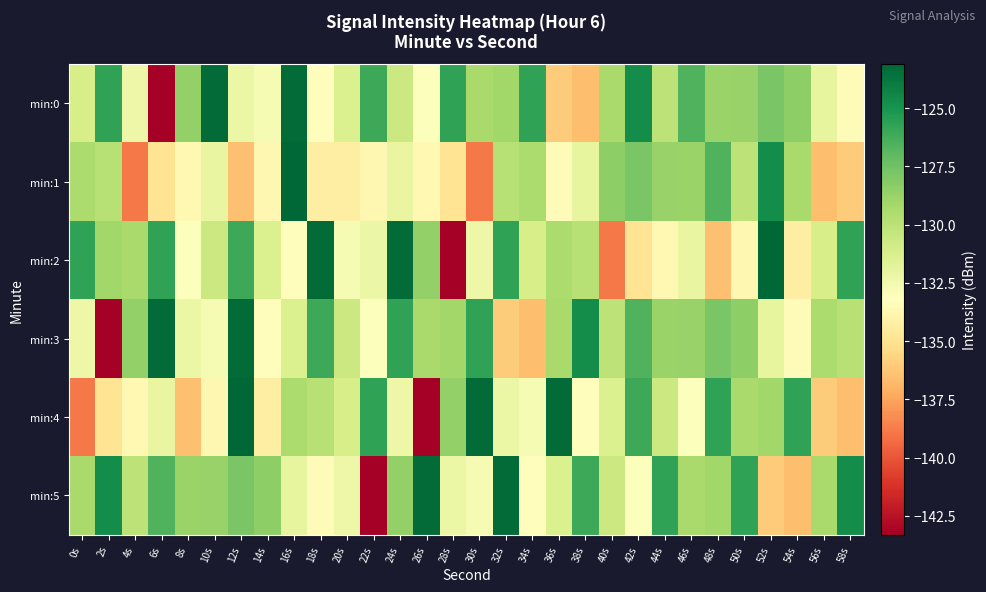

Reading right to left, what are all the values shown in this chart?

min:0: 58s=-133.4	56s=-132.0	54s=-128.4	52s=-127.8	50s=-128.7	48s=-128.8	46s=-126.6	44s=-130.1	42s=-124.7	40s=-129.3	38s=-136.5	36s=-136.0	34s=-125.8	32s=-129.1	30s=-129.3	28s=-125.7	26s=-133.1	24s=-130.6	22s=-126.0	20s=-131.3	18s=-133.3	16s=-123.3	14s=-132.8	12s=-132.2	10s=-123.3	8s=-128.6	6s=-143.3	4s=-132.3	2s=-125.8	0s=-131.1
min:1: 58s=-136.0	56s=-136.5	54s=-129.3	52s=-124.7	50s=-130.1	48s=-126.6	46s=-128.8	44s=-128.7	42s=-127.8	40s=-128.4	38s=-132.0	36s=-133.4	34s=-129.5	32s=-129.8	30s=-138.8	28s=-134.9	26s=-133.6	24s=-132.1	22s=-133.7	20s=-134.3	18s=-134.3	16s=-123.1	14s=-133.7	12s=-136.5	10s=-132.1	8s=-133.6	6s=-134.9	4s=-138.8	2s=-129.8	0s=-129.5
min:2: 58s=-125.8	56s=-131.1	54s=-134.3	52s=-123.1	50s=-133.7	48s=-136.5	46s=-132.1	44s=-133.6	42s=-134.9	40s=-138.8	38s=-129.8	36s=-129.5	34s=-131.1	32s=-125.8	30s=-132.3	28s=-143.3	26s=-128.6	24s=-123.3	22s=-132.2	20s=-132.8	18s=-123.3	16s=-133.3	14s=-131.3	12s=-126.0	10s=-130.6	8s=-133.1	6s=-125.7	4s=-129.3	2s=-129.1	0s=-125.8
min:3: 58s=-129.8	56s=-129.5	54s=-133.4	52s=-132.0	50s=-128.4	48s=-127.8	46s=-128.7	44s=-128.8	42s=-126.6	40s=-130.1	38s=-124.7	36s=-129.3	34s=-136.5	32s=-136.0	30s=-125.8	28s=-129.1	26s=-129.3	24s=-125.7	22s=-133.1	20s=-130.6	18s=-126.0	16s=-131.3	14s=-133.3	12s=-123.3	10s=-132.8	8s=-132.2	6s=-123.3	4s=-128.6	2s=-143.3	0s=-132.3
min:4: 58s=-136.5	56s=-136.0	54s=-125.8	52s=-129.1	50s=-129.3	48s=-125.7	46s=-133.1	44s=-130.6	42s=-126.0	40s=-131.3	38s=-133.3	36s=-123.3	34s=-132.8	32s=-132.2	30s=-123.3	28s=-128.6	26s=-143.3	24s=-132.3	22s=-125.8	20s=-131.1	18s=-129.8	16s=-129.5	14s=-134.3	12s=-123.1	10s=-133.7	8s=-136.5	6s=-132.1	4s=-133.6	2s=-134.9	0s=-138.8
min:5: 58s=-124.7	56s=-129.3	54s=-136.5	52s=-136.0	50s=-125.8	48s=-129.1	46s=-129.3	44s=-125.7	42s=-133.1	40s=-130.6	38s=-126.0	36s=-131.3	34s=-133.3	32s=-123.3	30s=-132.8	28s=-132.2	26s=-123.3	24s=-128.6	22s=-143.3	20s=-132.3	18s=-133.4	16s=-132.0	14s=-128.4	12s=-127.8	10s=-128.7	8s=-128.8	6s=-126.6	4s=-130.1	2s=-124.7	0s=-129.3